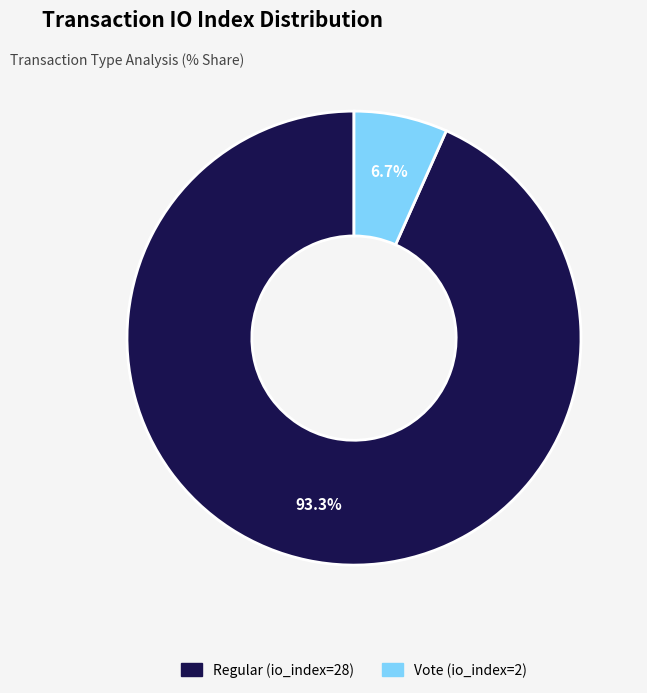

To the nearest percent, what is the difference between the Vote (io_index=2) and Regular (io_index=28) slice percentages?

87%